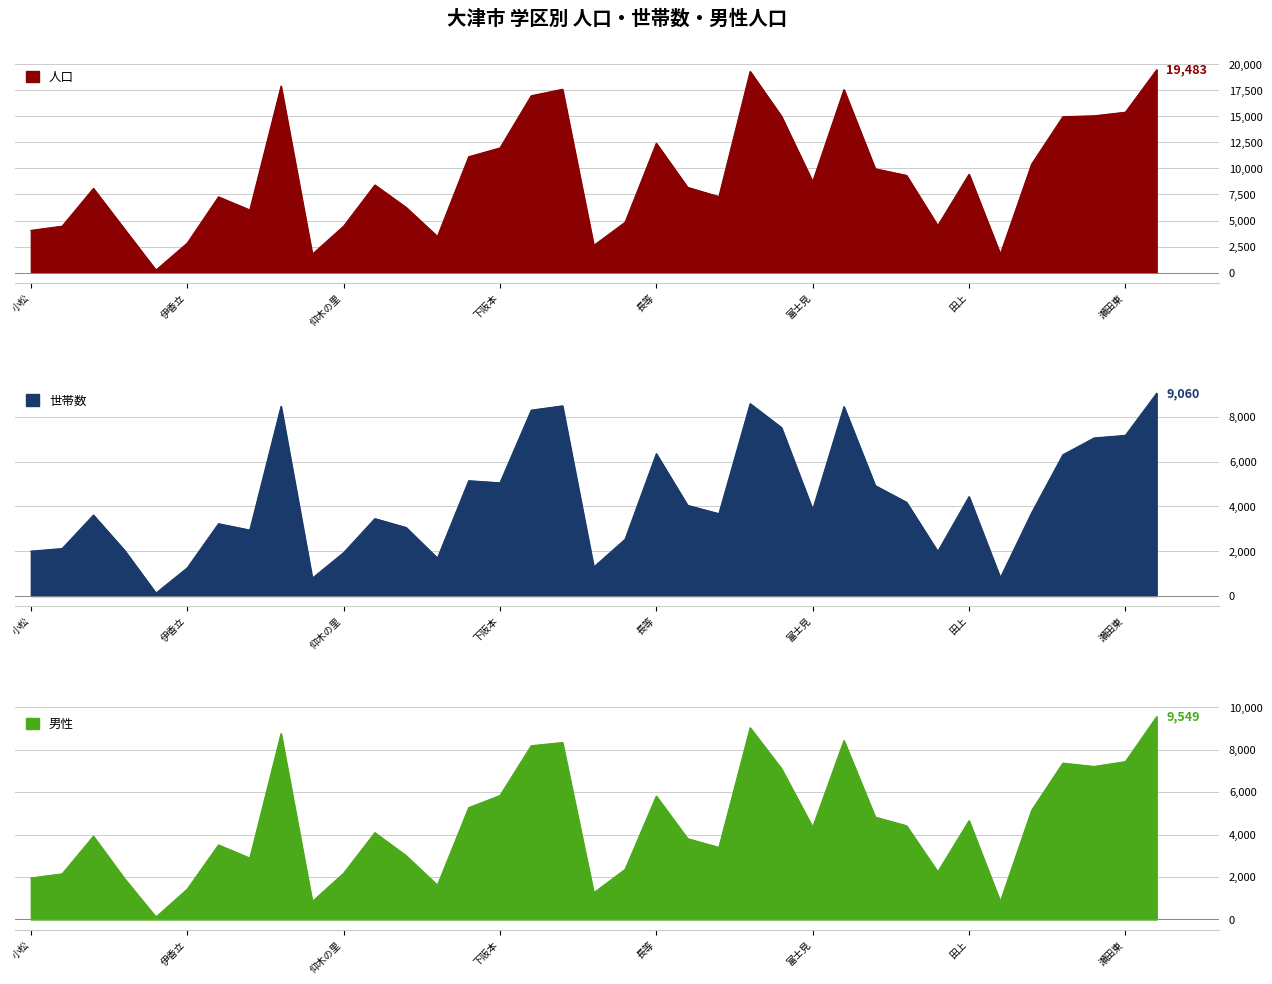

What is the difference between the second highest and minimum values in the 男性 series?

8913